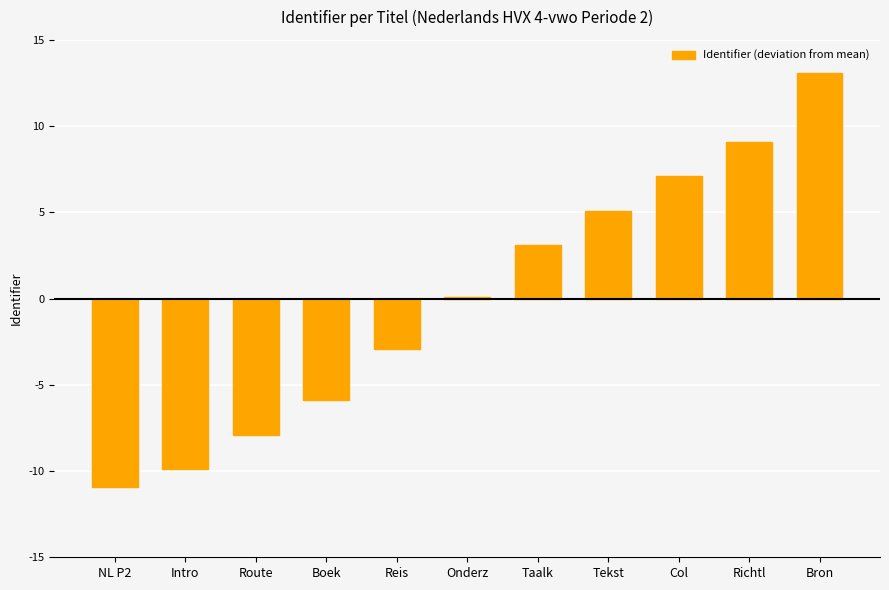

Reading left to right, list all the values displayed in this chart.

NL P2=-10.9	Intro=-9.9	Route=-7.9	Boek=-5.9	Reis=-2.9	Onderz=0.1	Taalk=3.1	Tekst=5.1	Col=7.1	Richtl=9.1	Bron=13.1